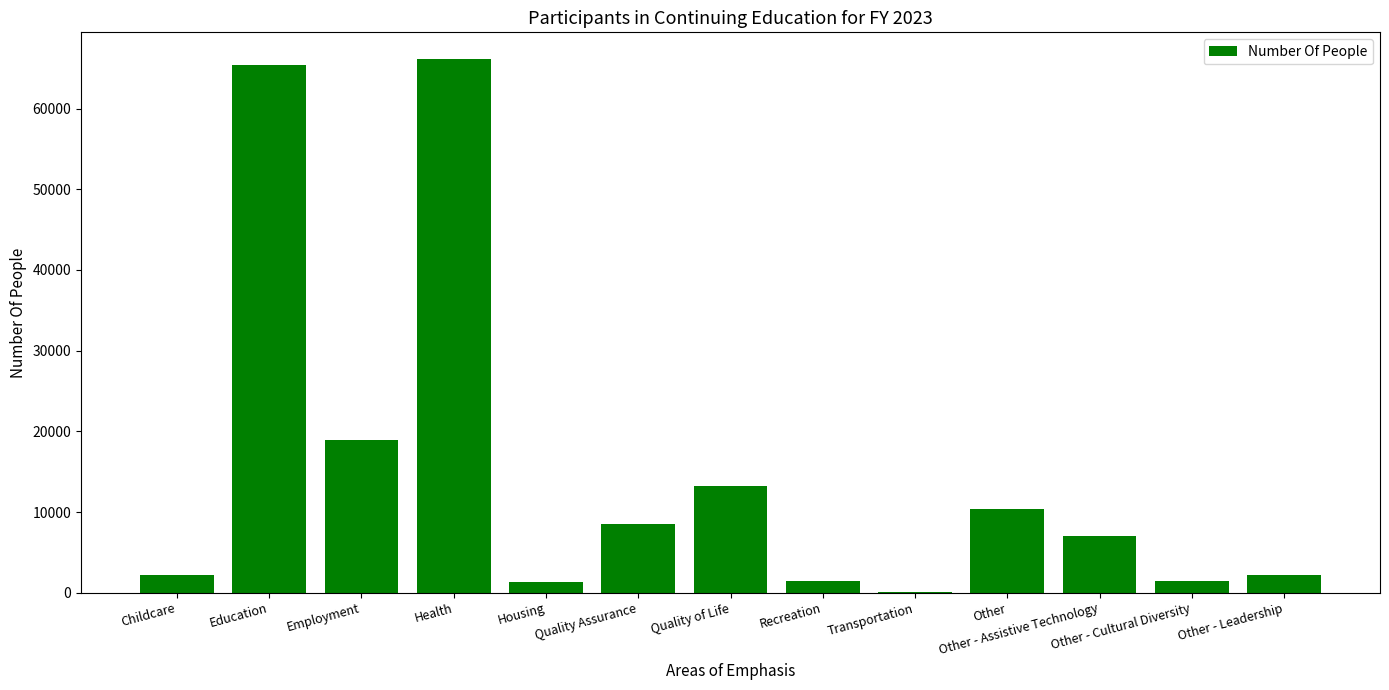

What is the difference between the values at Employment and Childcare?

16705